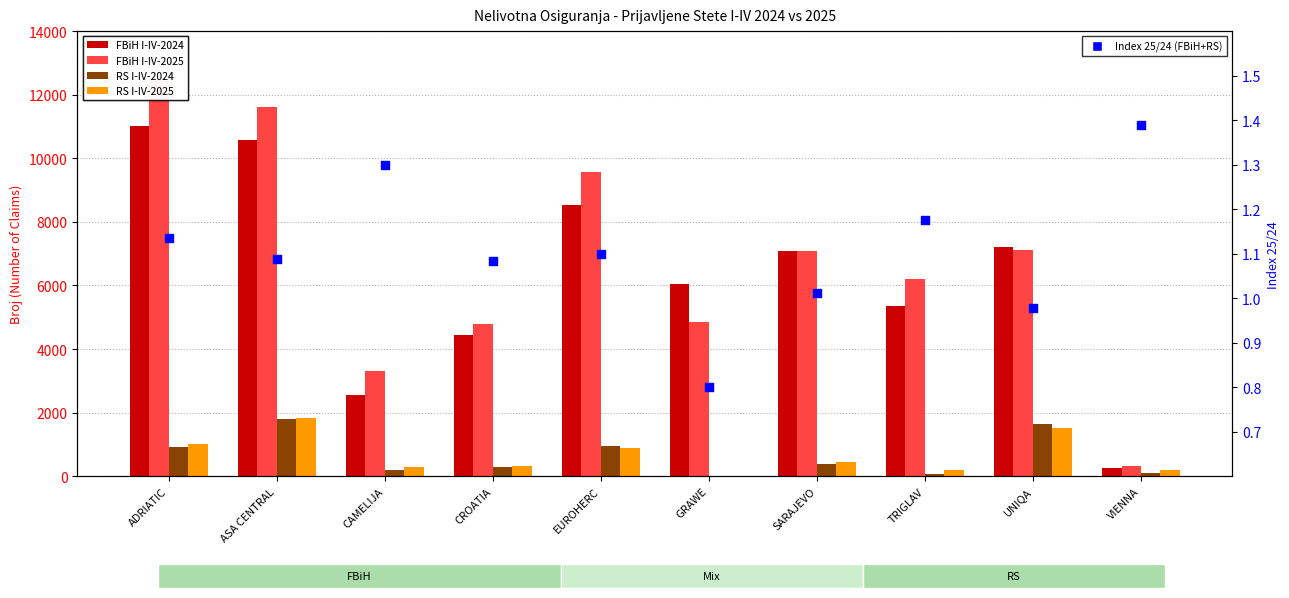

Which series has the largest Y range (max minus min)?

FBiH I-IV-2025